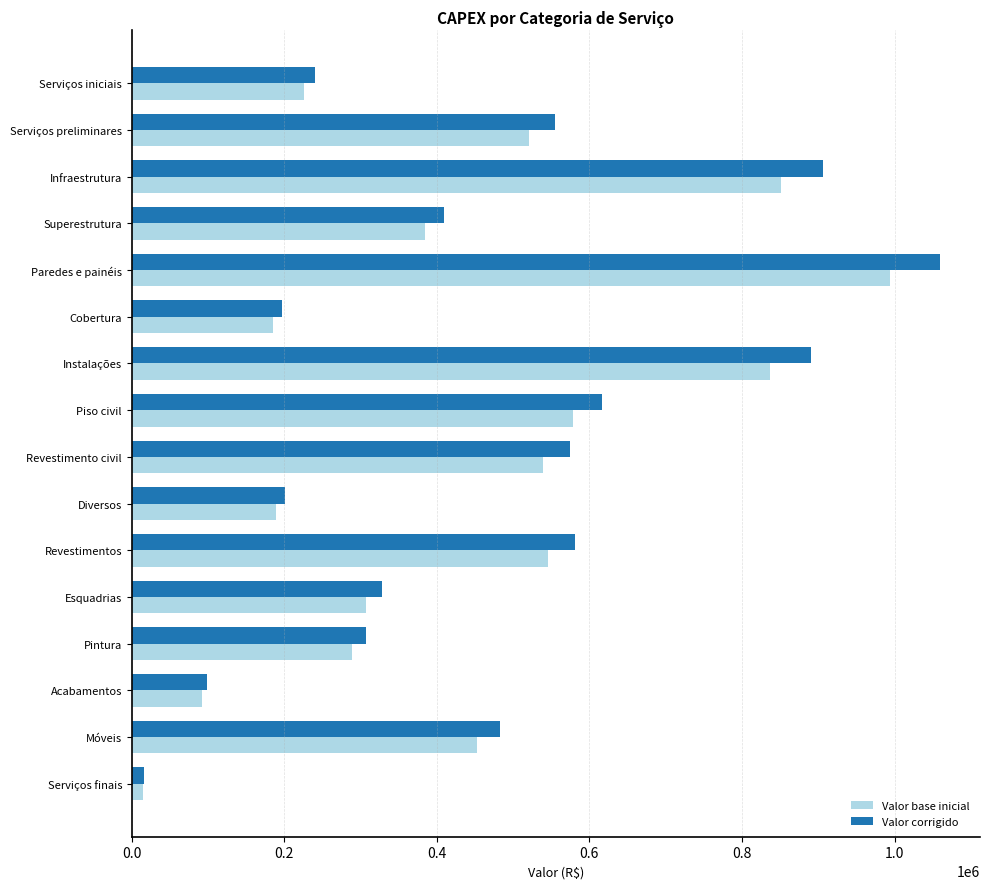

Is the value of Valor corrigido at Revestimento civil greater than the value of Valor base inicial at Infraestrutura?

No